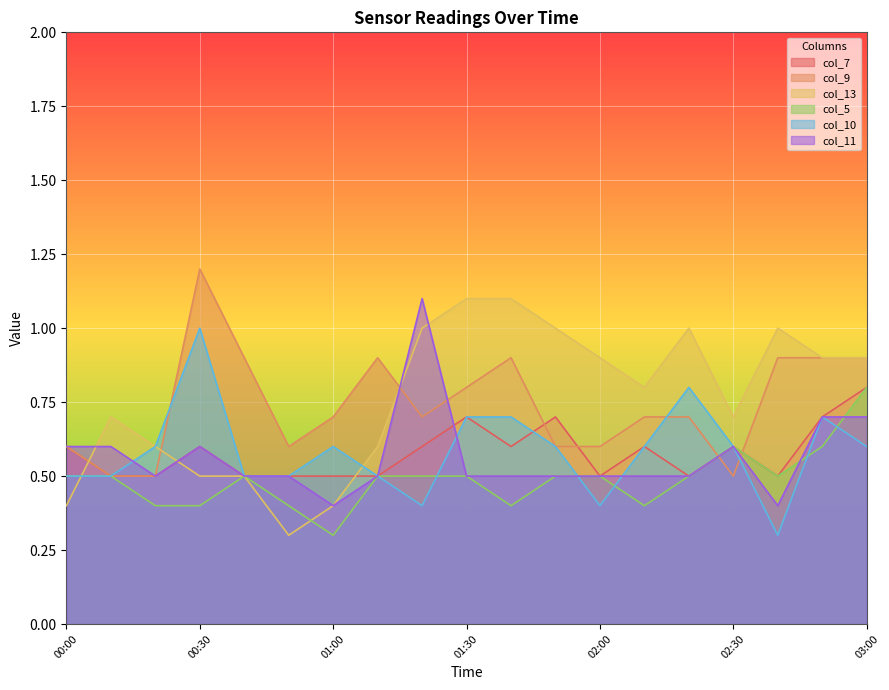

What are all the series names shown in the legend?

col_7, col_9, col_13, col_5, col_10, col_11